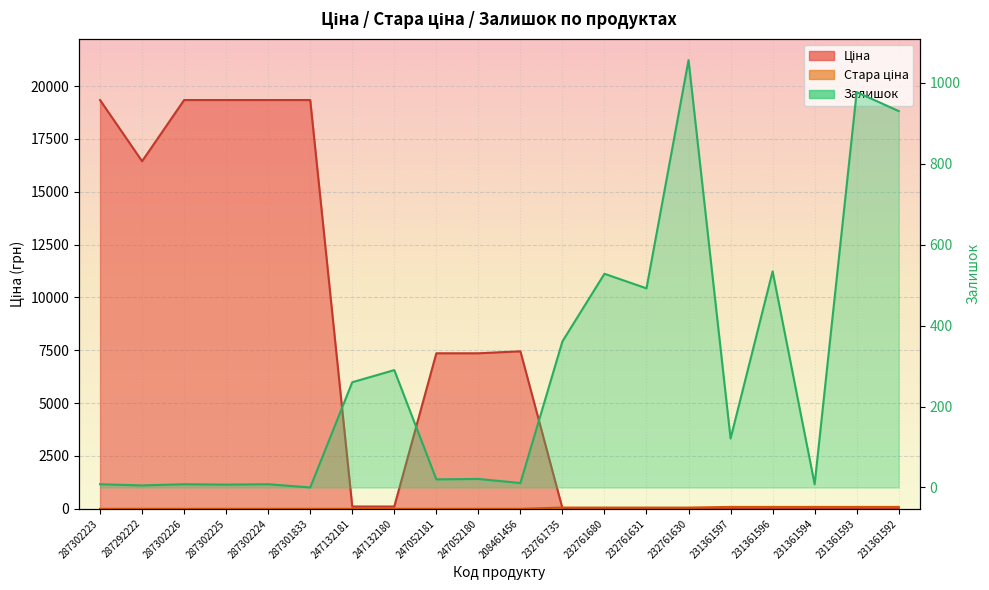

Where does the Ціна series first go above 110?

287302223